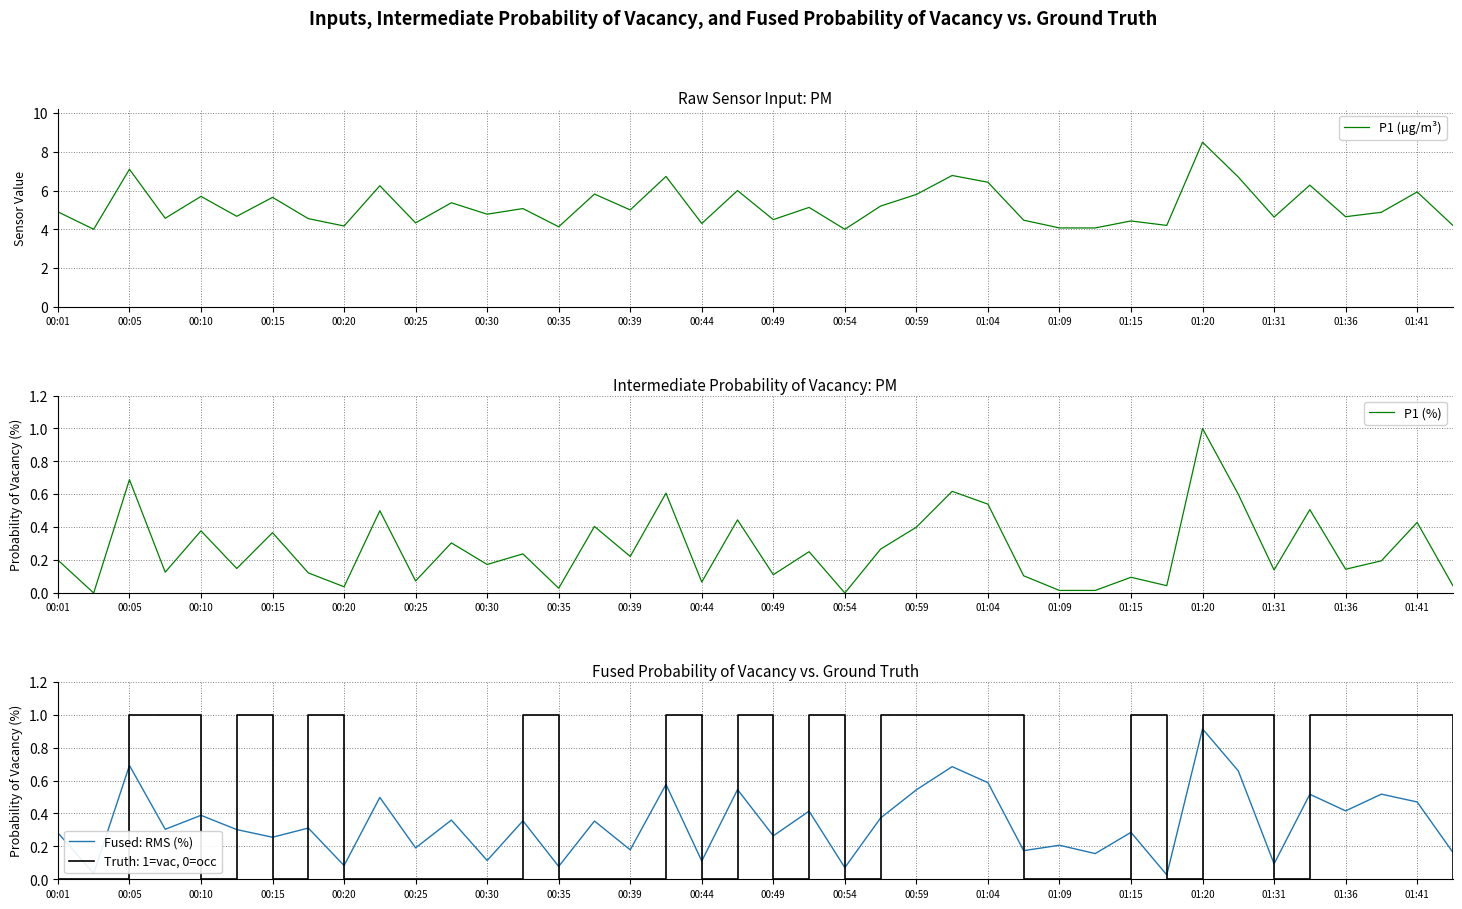

What is the average value of the P1 (%) series?

0.3